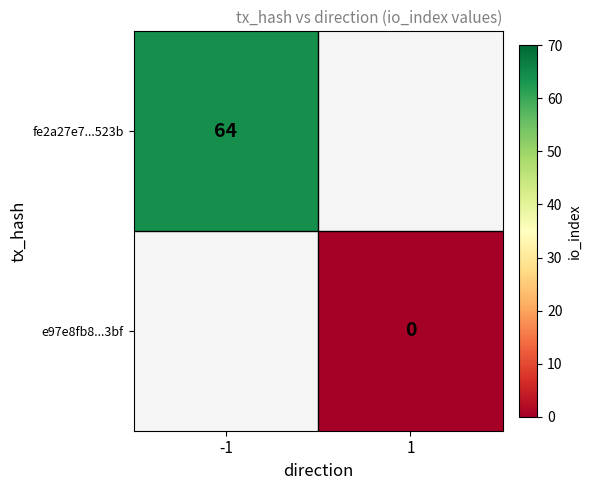

True or false: fe2a27e7...523b has a value of 27 at -1.

False